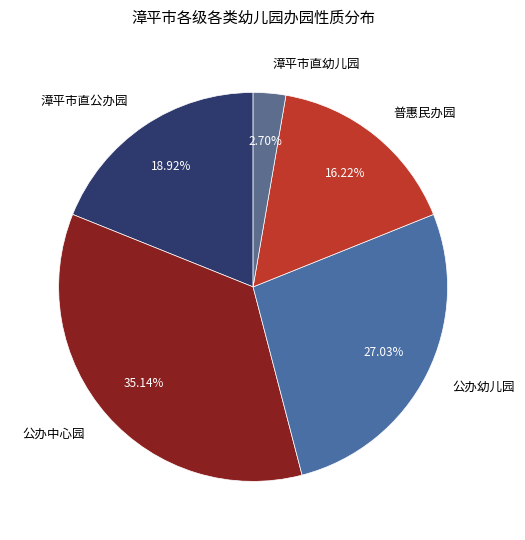

What percentage is the 公办中心园 slice, to the nearest percent?

35%